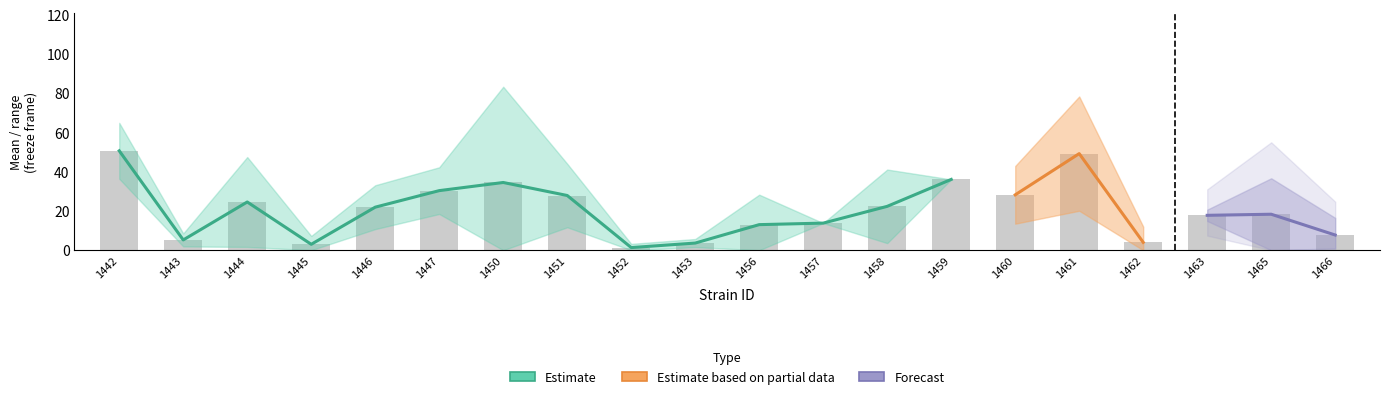

What is the difference between the maximum and minimum values in the mean series?

49.3